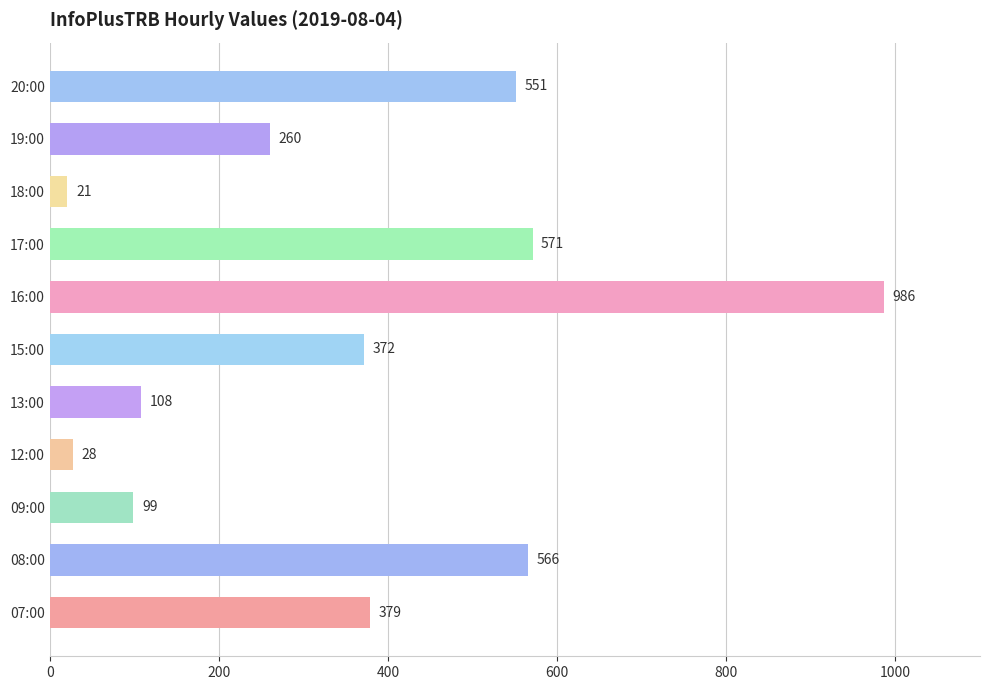

Reading top to bottom, extract all data points from this chart.

20:00=551	19:00=260	18:00=21	17:00=571	16:00=986	15:00=372	13:00=108	12:00=28	09:00=99	08:00=566	07:00=379